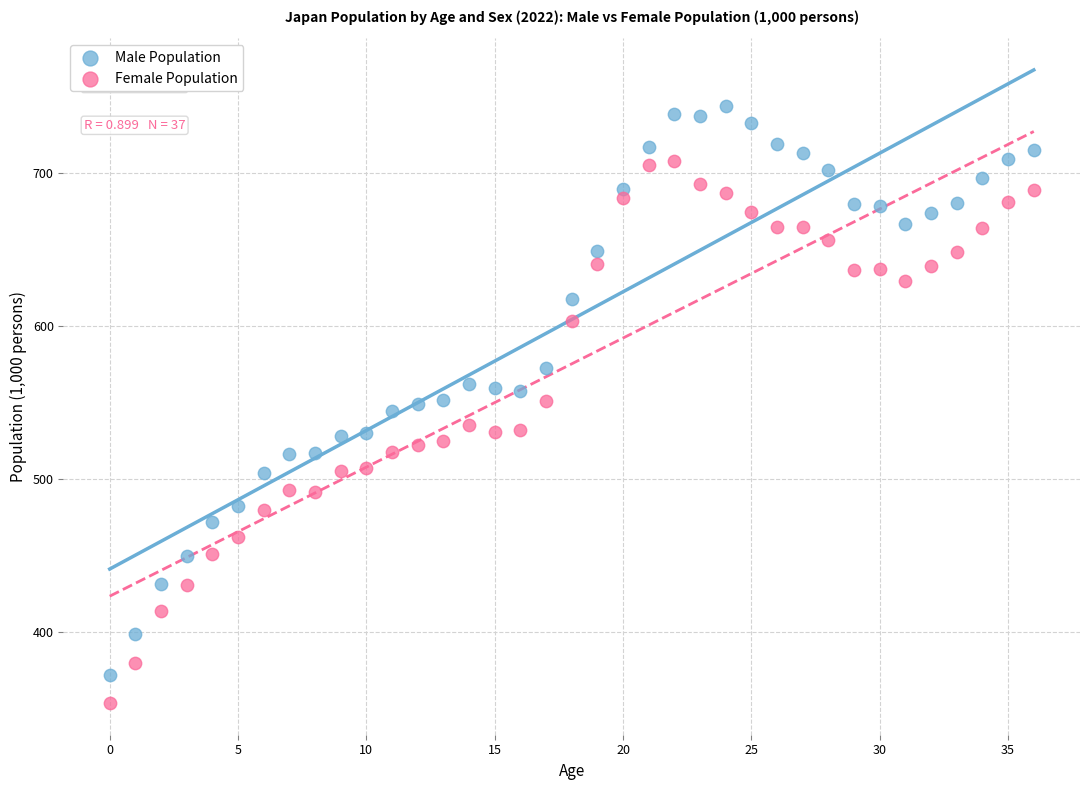

Which series reaches the minimum Y coordinate?

Female Population